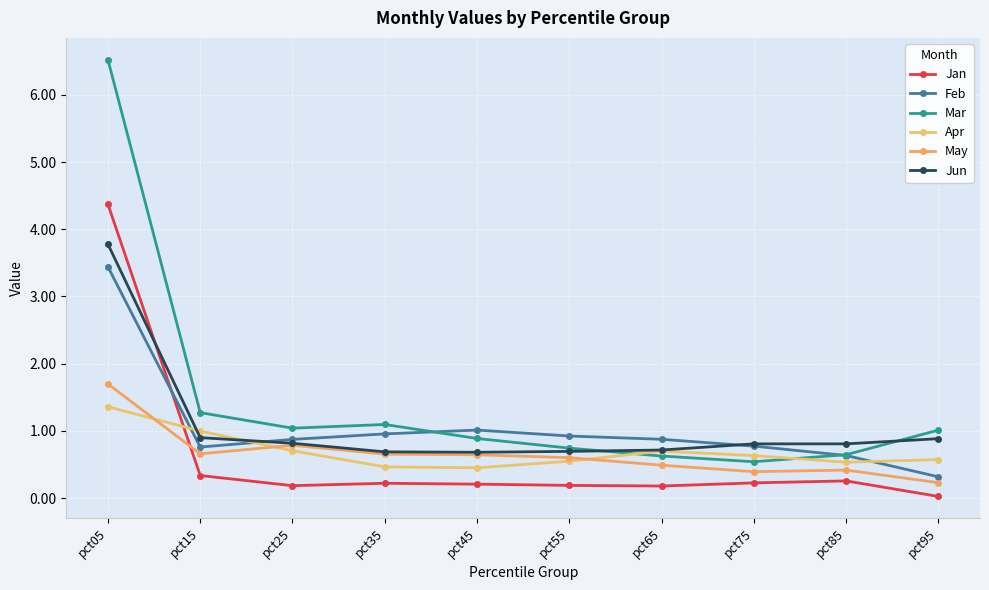

True or false: Jan and Mar intersect in this chart.

False